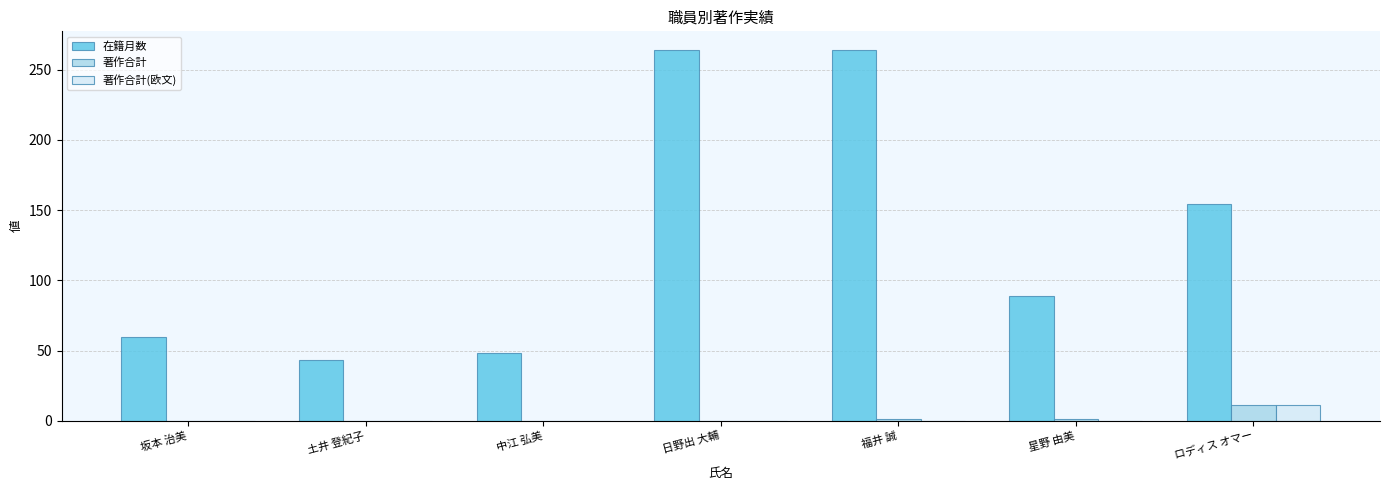

Does the chart contain stacked bars?

No